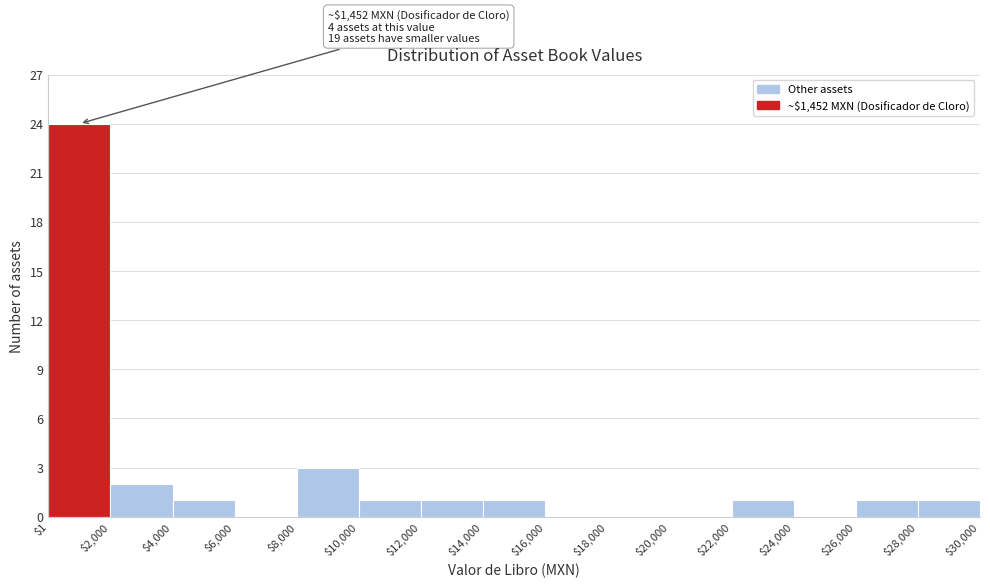

Over which range of the x-axis is the bar tallest?

$1 to $2,000